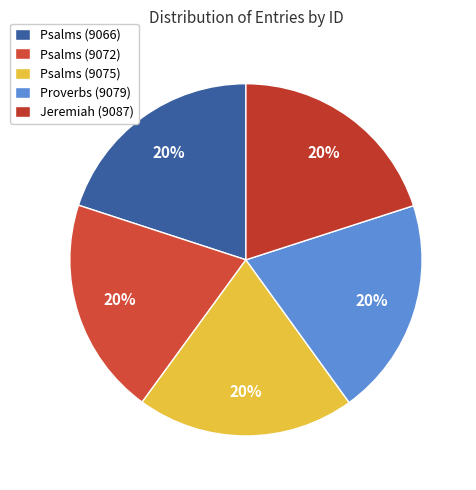

To the nearest percent, what percentage of the pie is Psalms (9066)?

20%